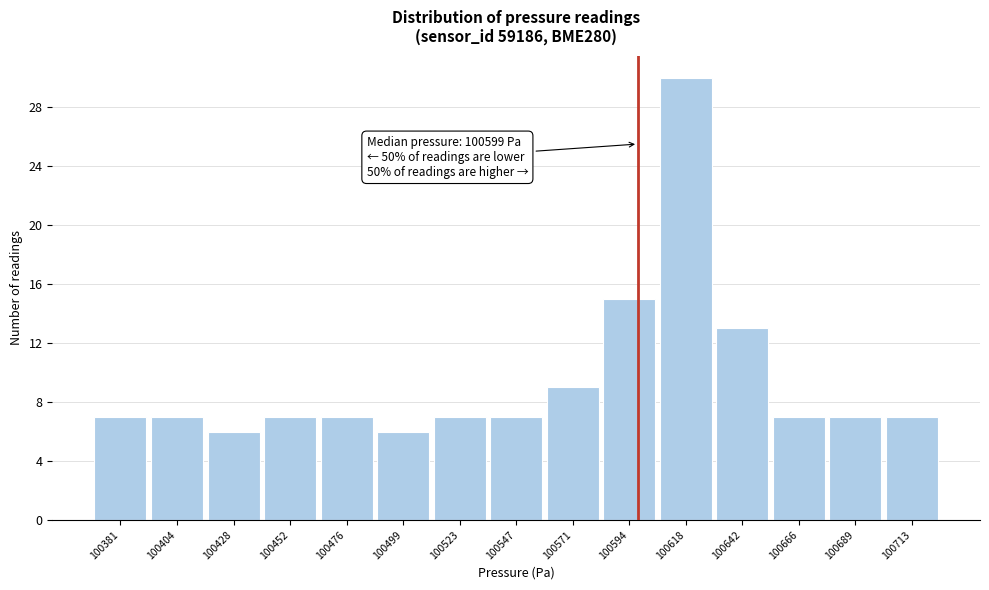

Over which range of the x-axis is the bar tallest?

100605 to 100630